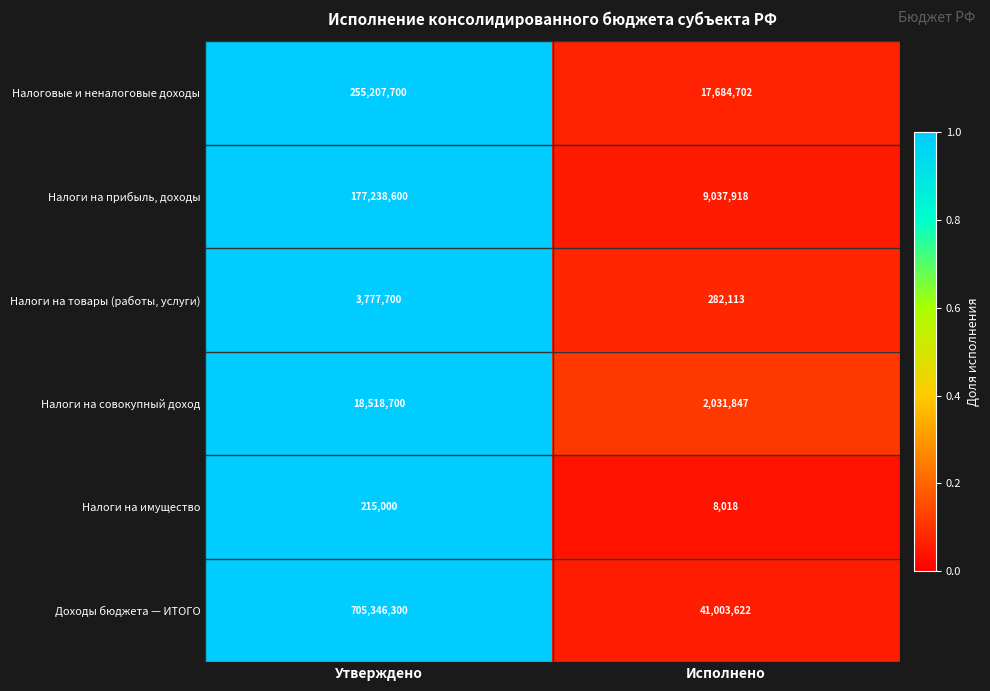

What is the difference between the Налоги на имущество values at Утверждено and Исполнено?

206982